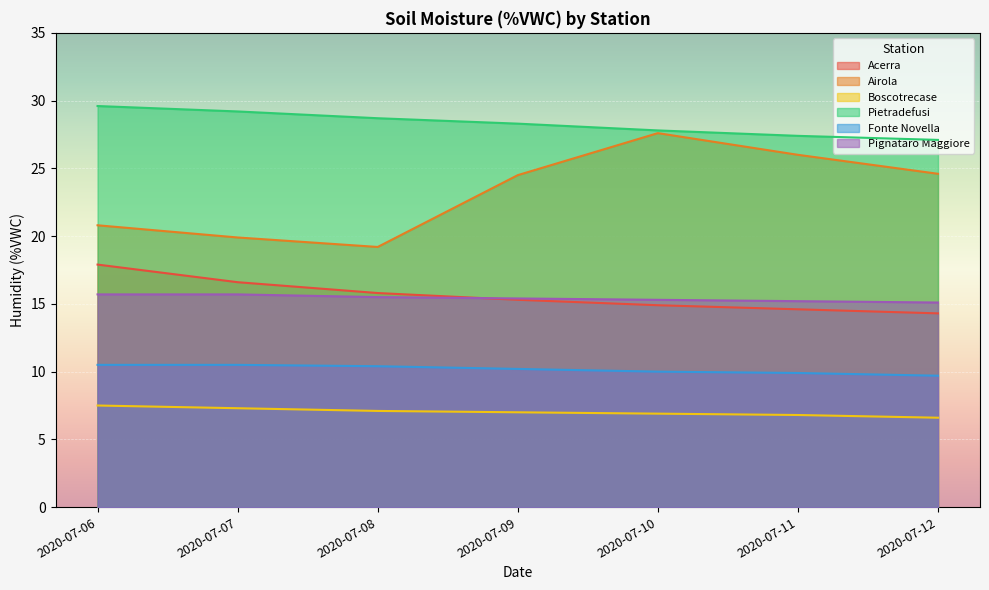

What is the sum of the Boscotrecase values at 2020-07-06 and 2020-07-07?

14.8